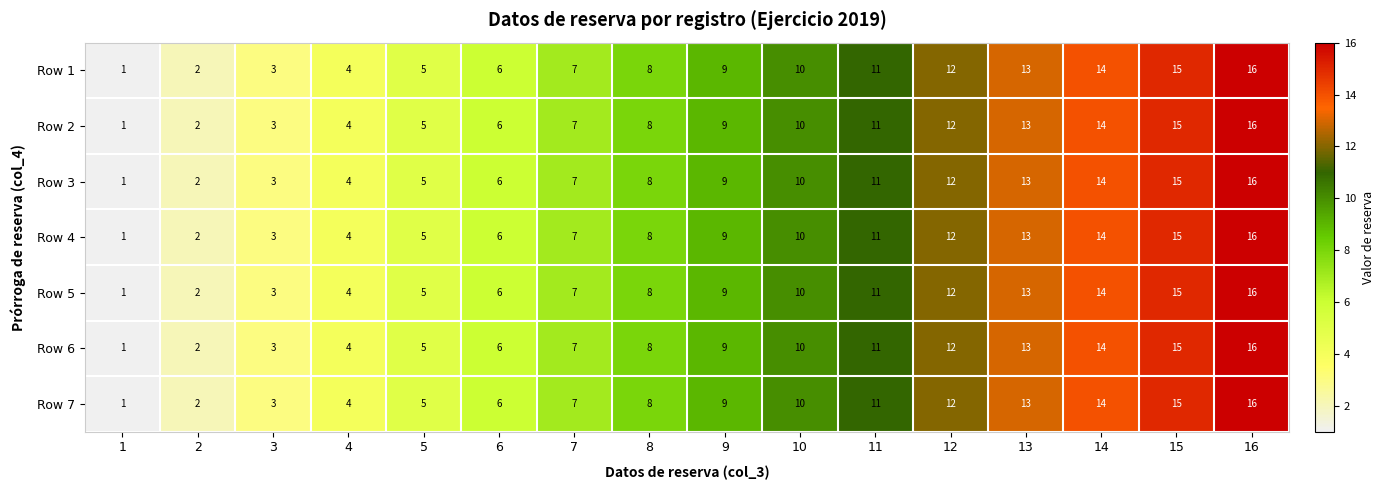

Where is Row 1 nearest to the value 8?

8